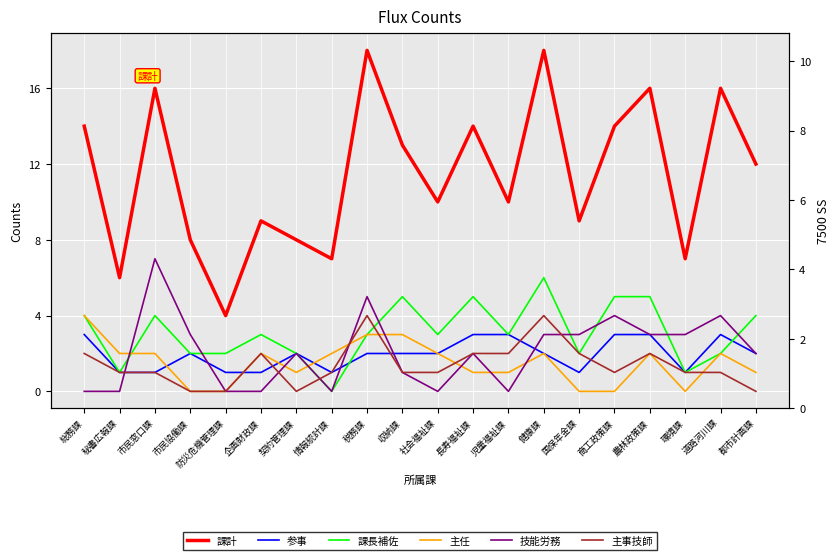

List the labels in order of 主任 value, smallest first.

市民協働課, 防災危機管理課, 国保年金課, 商工政策課, 環境課, 契約管理課, 長寿福祉課, 児童福祉課, 都市計画課, 秘書広報課, 市民窓口課, 企画財政課, 情報統計課, 社会福祉課, 健康課, 農林政策課, 道路河川課, 税務課, 収納課, 総務課